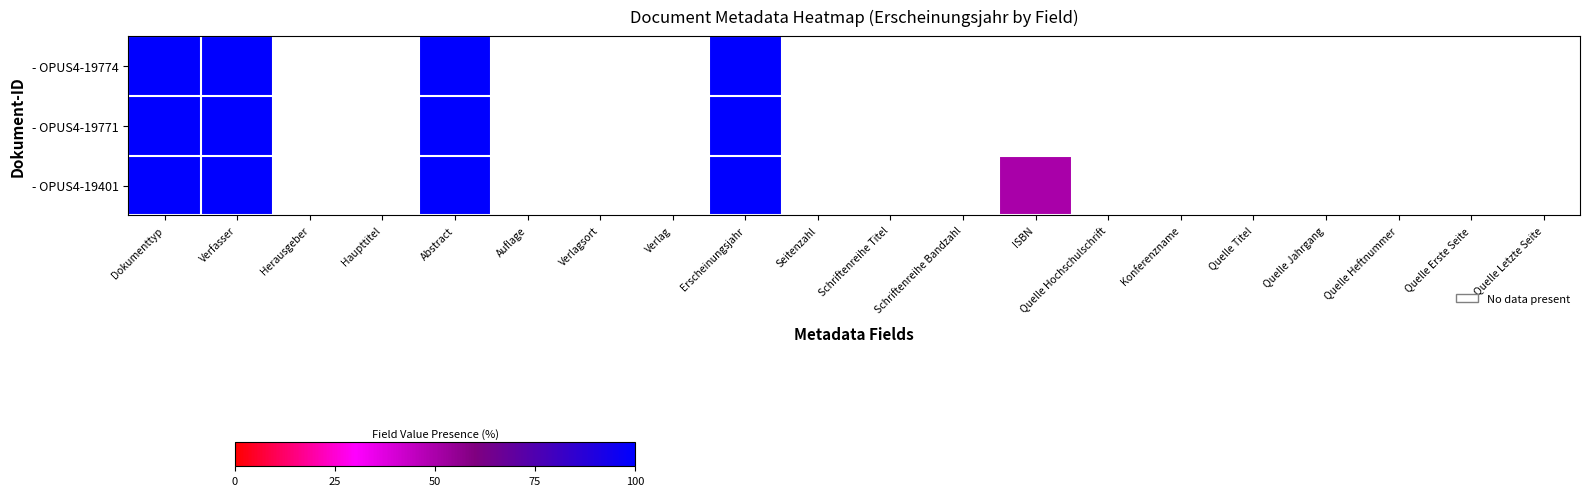

How many positive values does the - OPUS4-19774 series have?

4